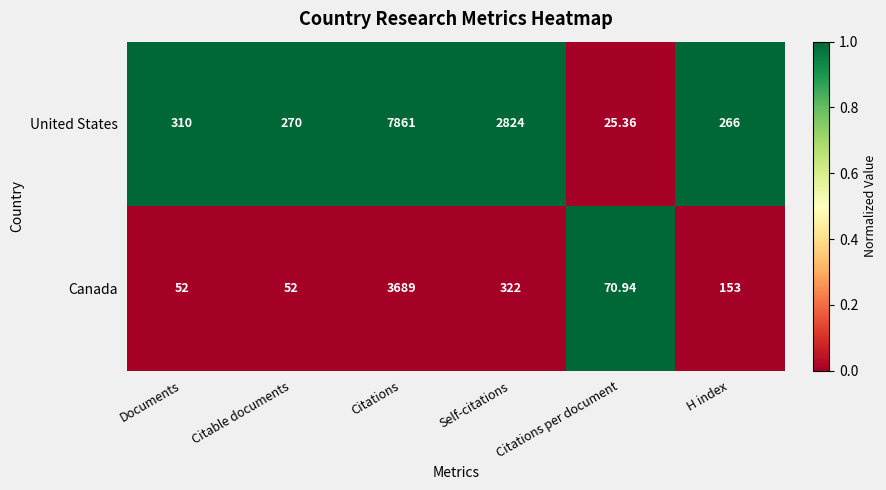

Rank the series by their average value, from lowest to highest.

Canada, United States